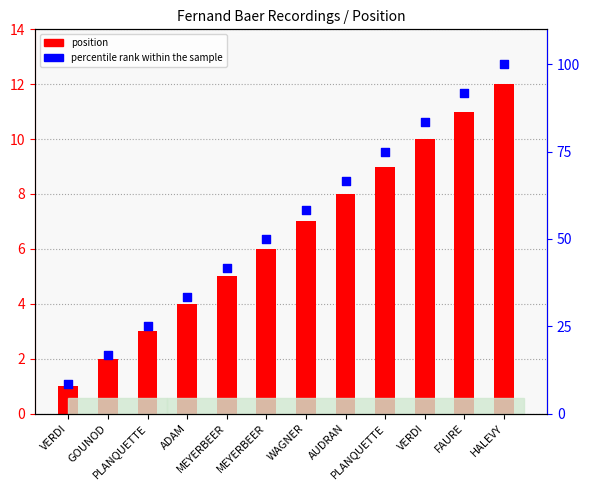

Is the value of percentile rank within the sample at GOUNOD greater than the value of position at MEYERBEER?

Yes